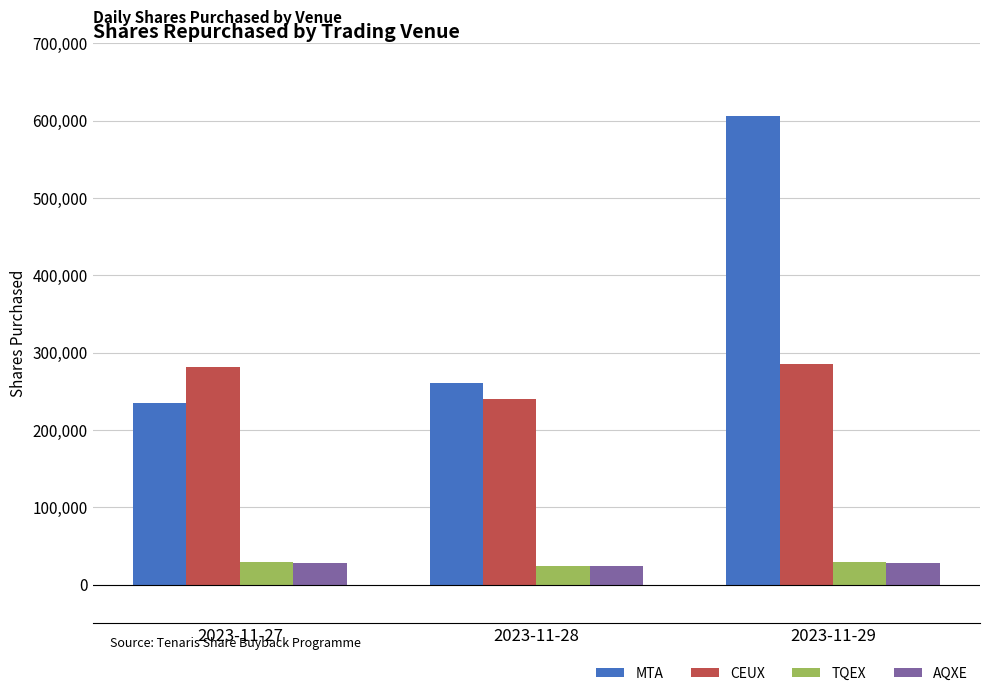

True or false: CEUX has a value of 164726 at 2023-11-27.

False